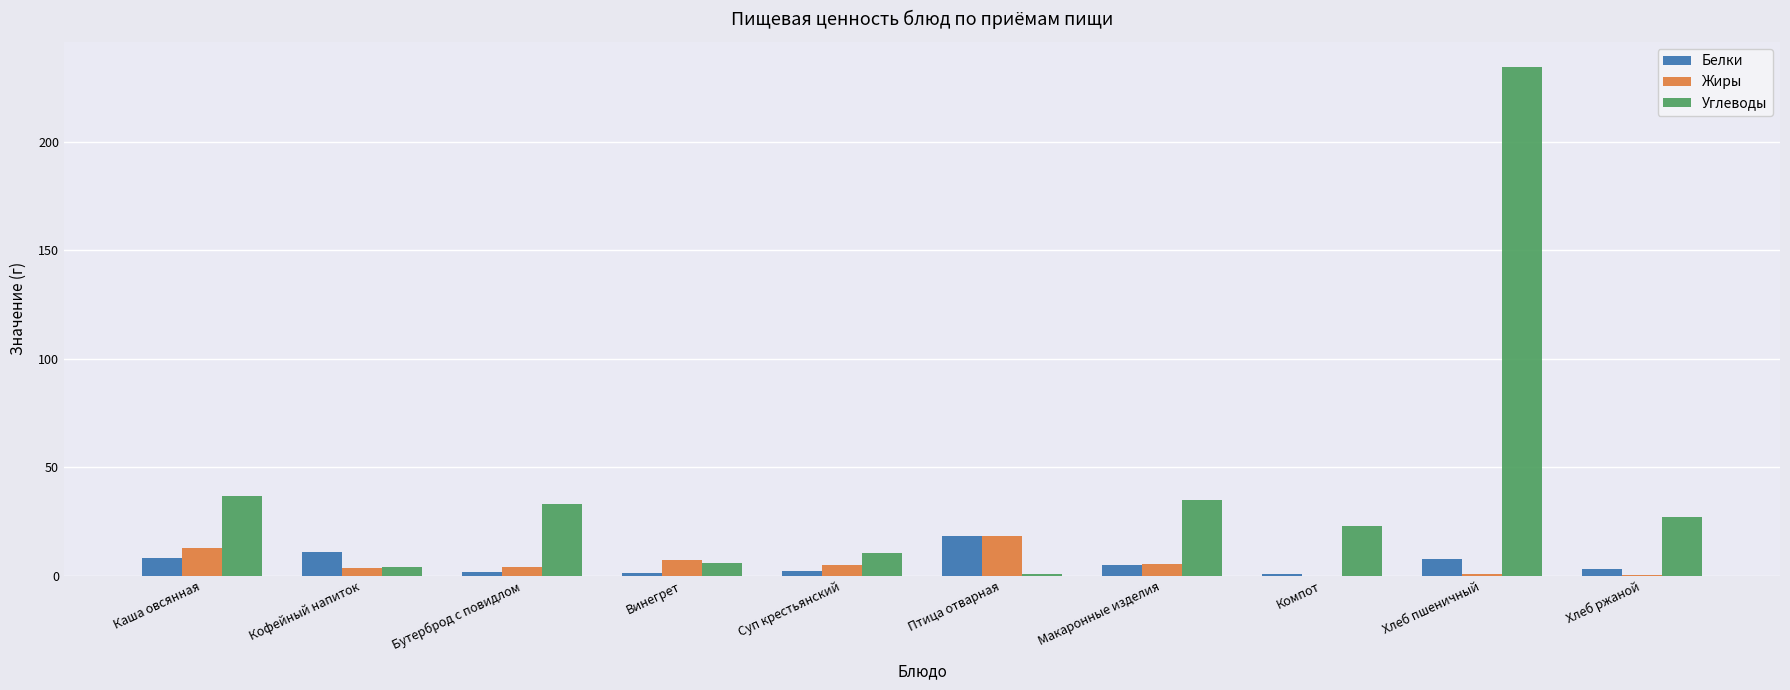

True or false: Белки has a value of 7.6 at Хлеб пшеничный.

True